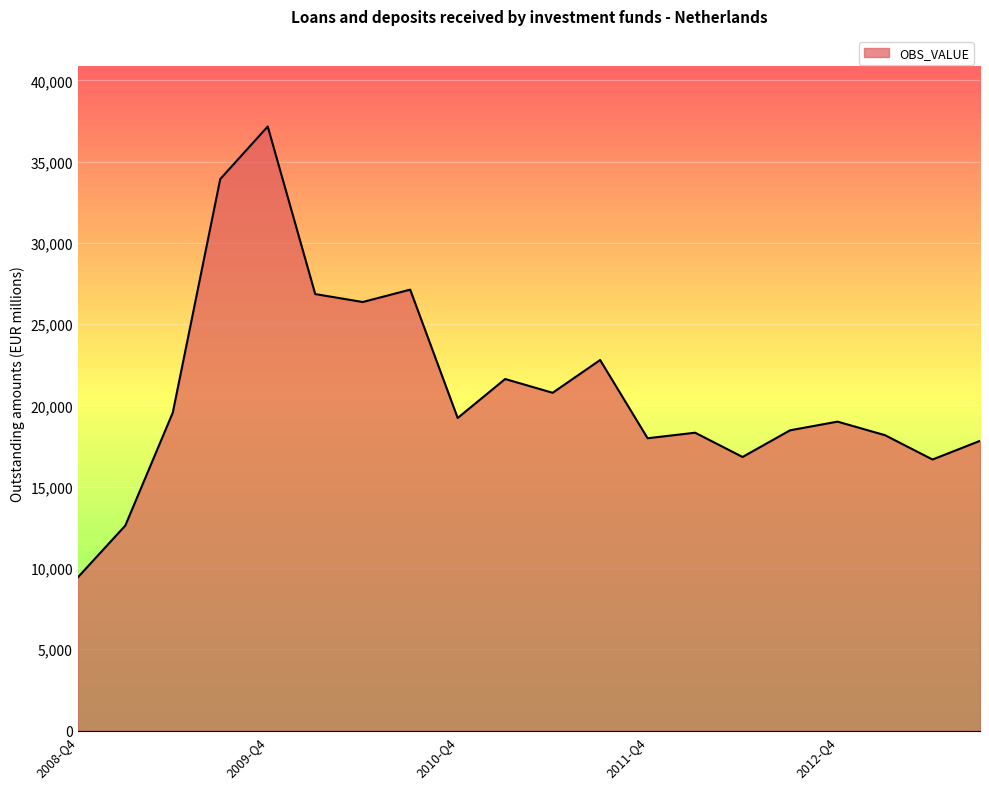

What is the greatest value displayed?

37164